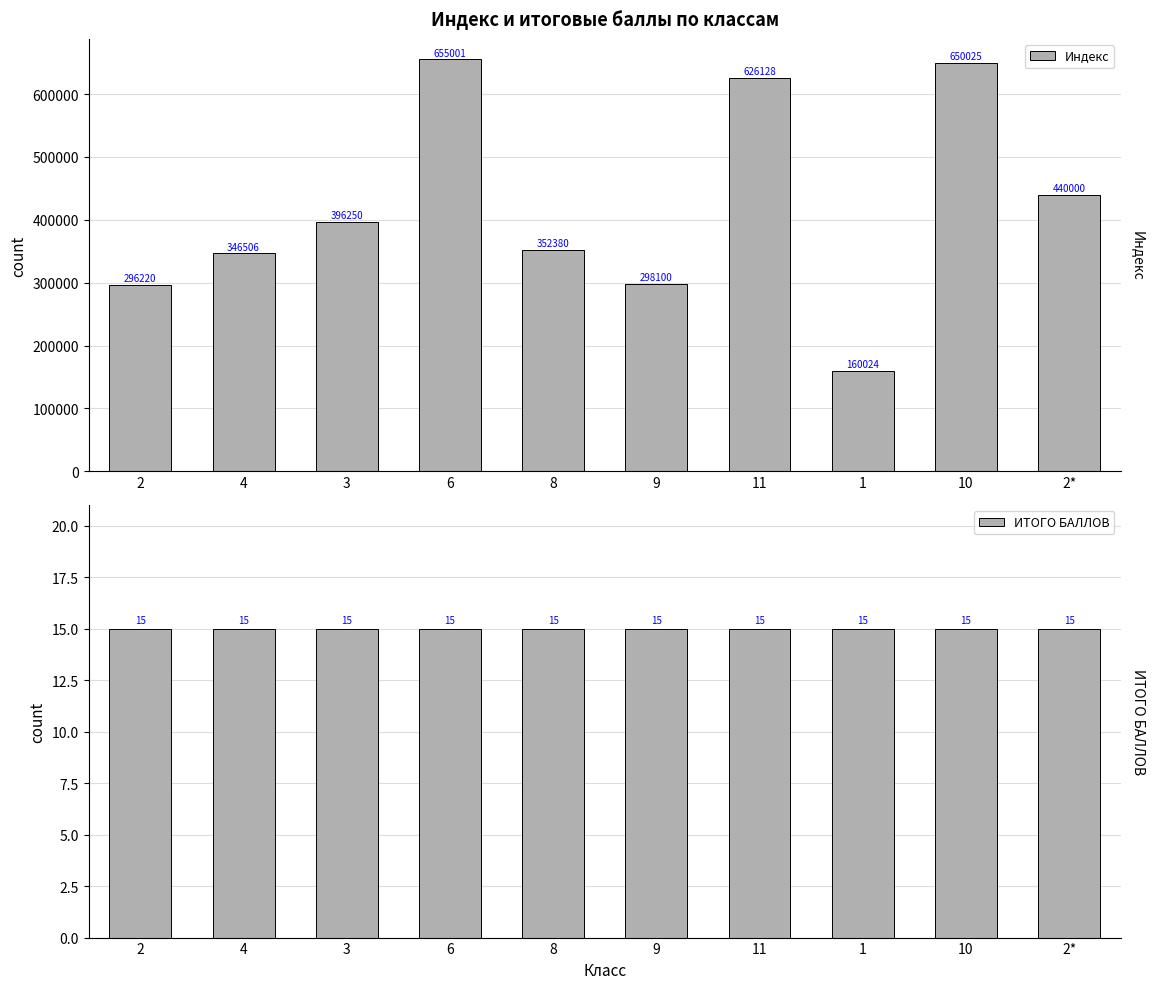

Which series has the largest total across all categories?

Индекс